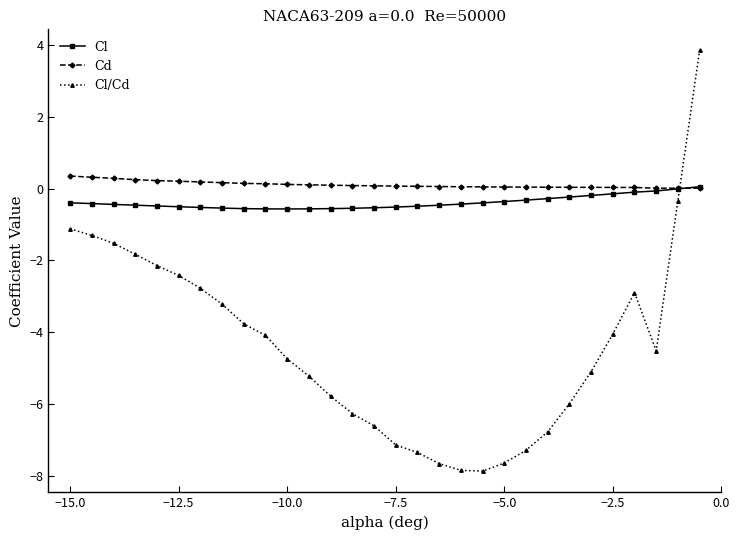

Which series has the largest range (max minus min)?

Cl/Cd